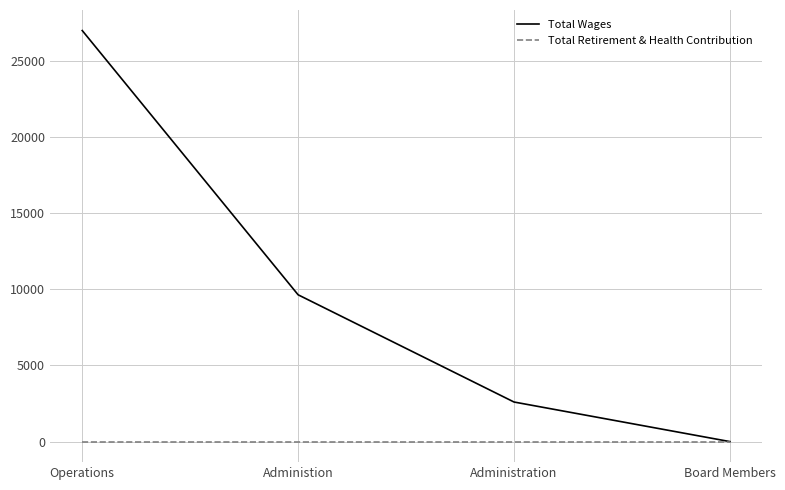

List the series in order of their overall mean, highest first.

Total Wages, Total Retirement & Health Contribution